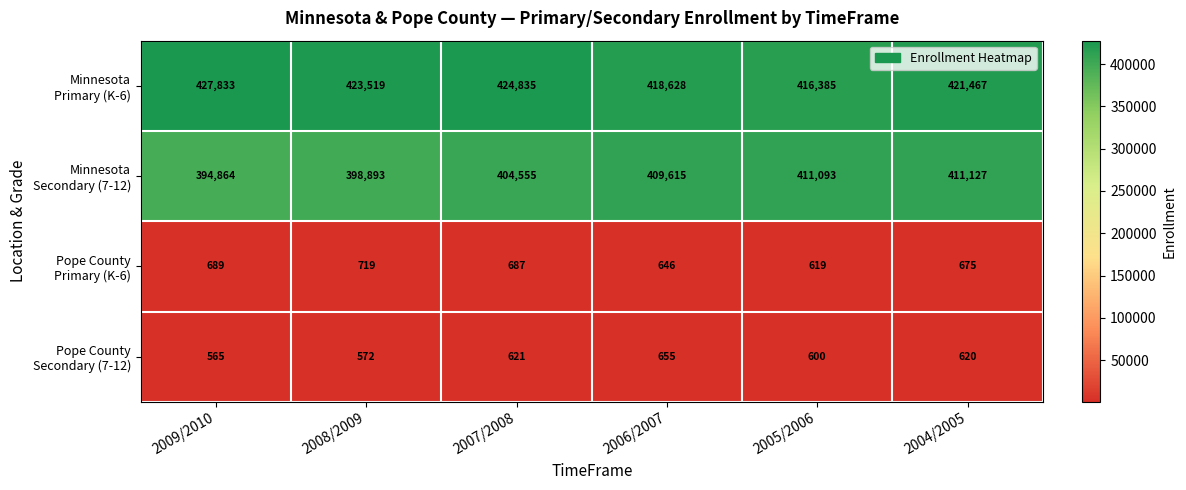

What is the spread (max minus min) of values at 2004/2005?

420847